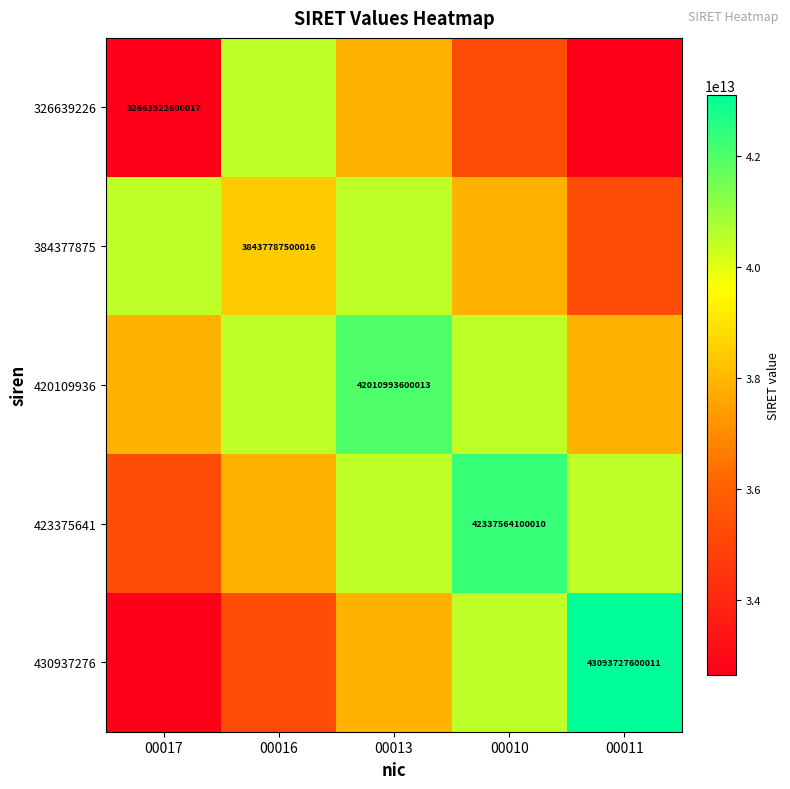

Is the value of 423375641 at 00013 greater than the value of 430937276 at 00011?

No